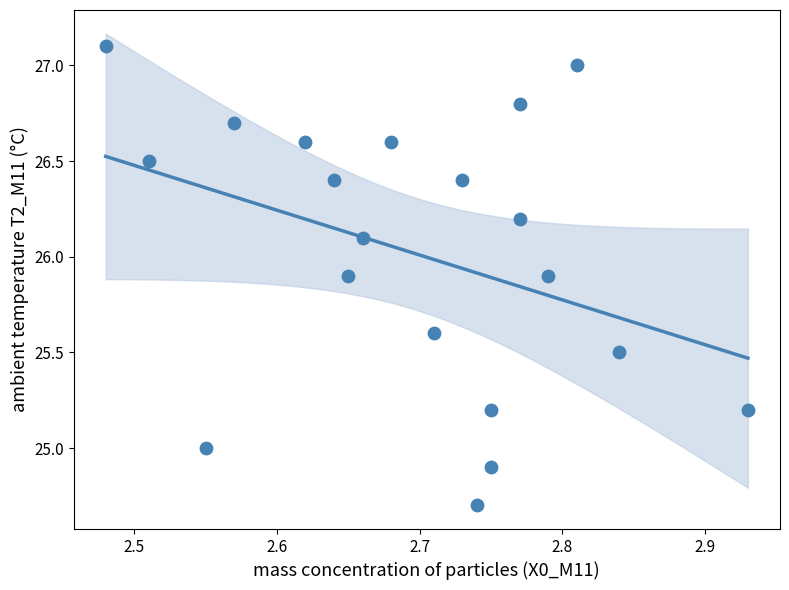

What is the range of X values (max minus min)?

0.5